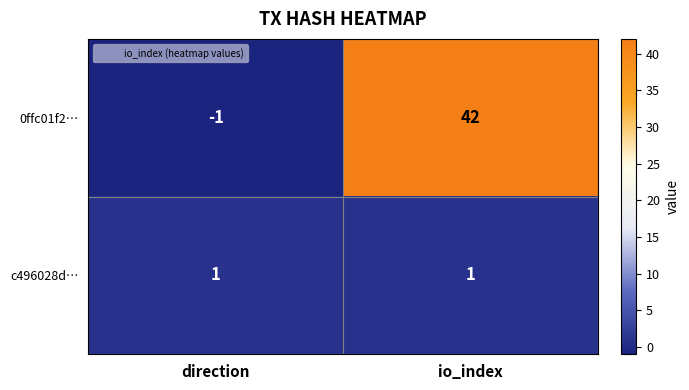

The c496028d… series shows 2 at direction. True or false?

False